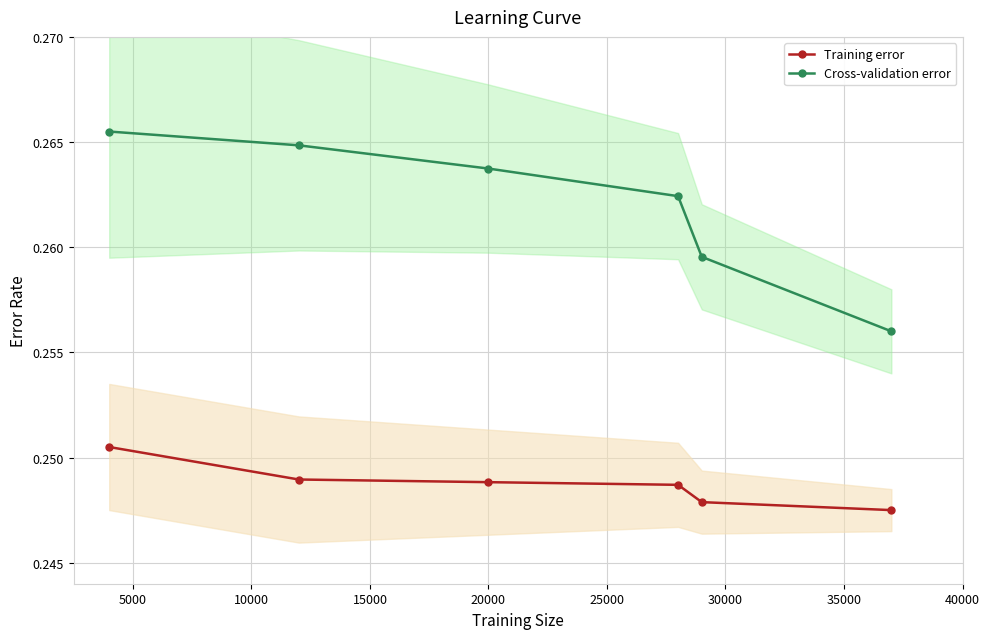

True or false: Training error and Cross-validation error cross at least once.

False